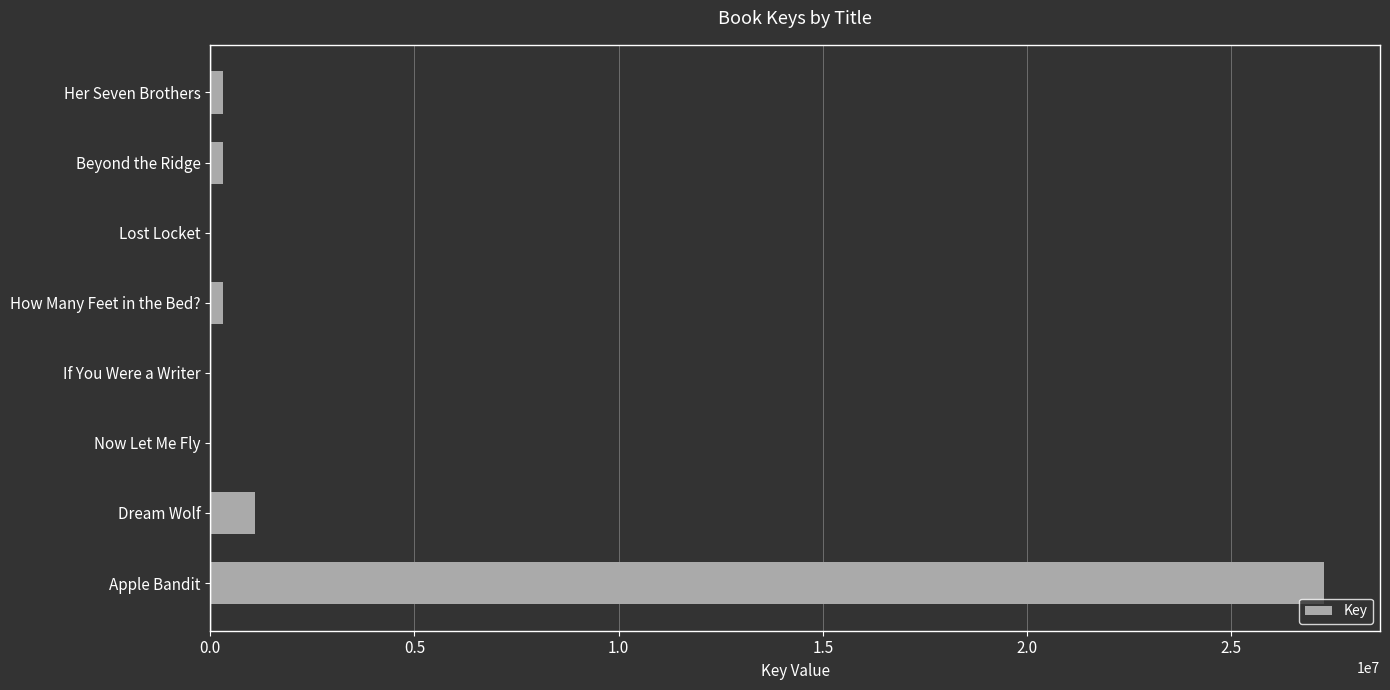

At which label is the value closest to 13641701?

Dream Wolf